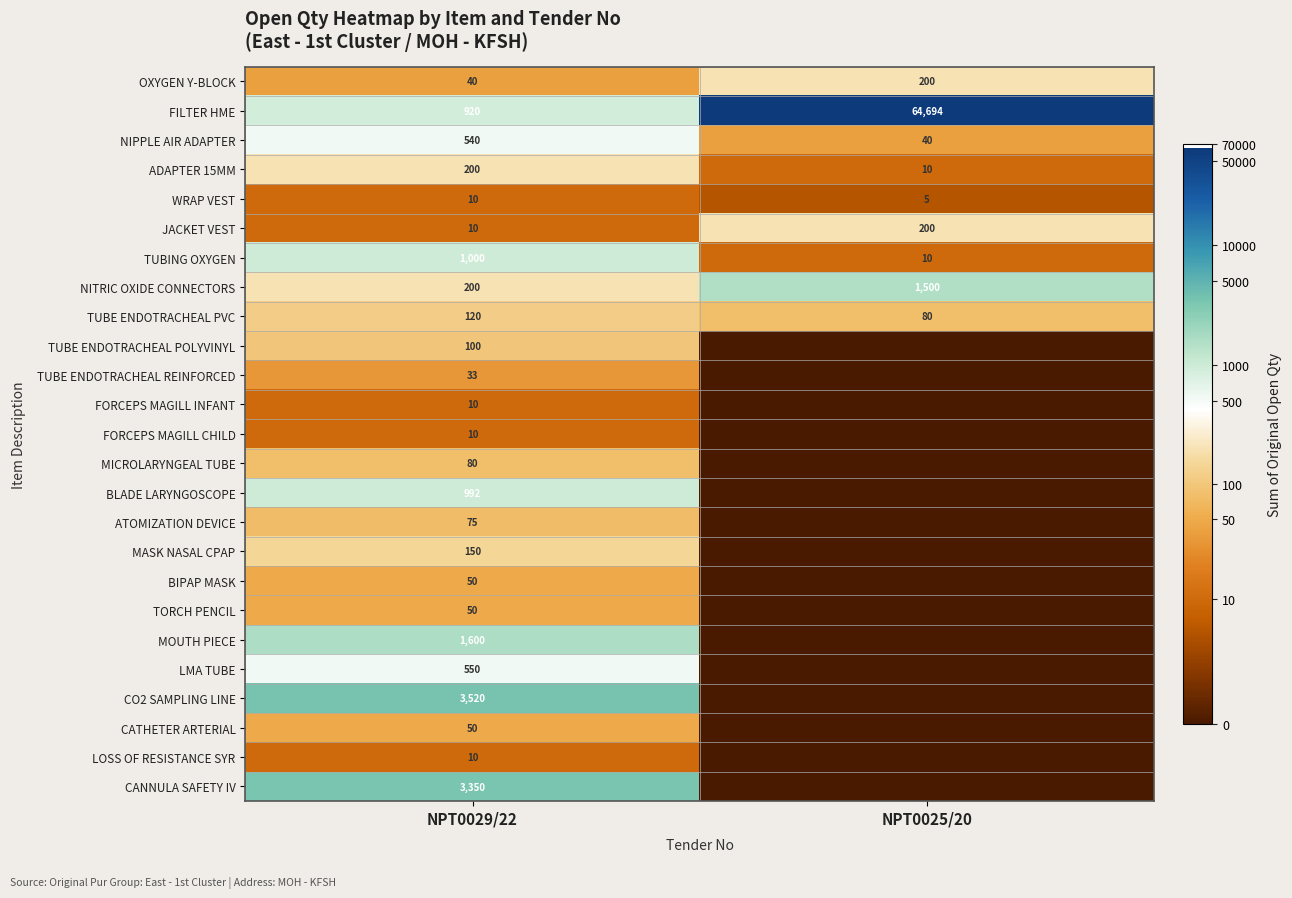

The LMA TUBE series shows 550 at NPT0029/22. True or false?

True